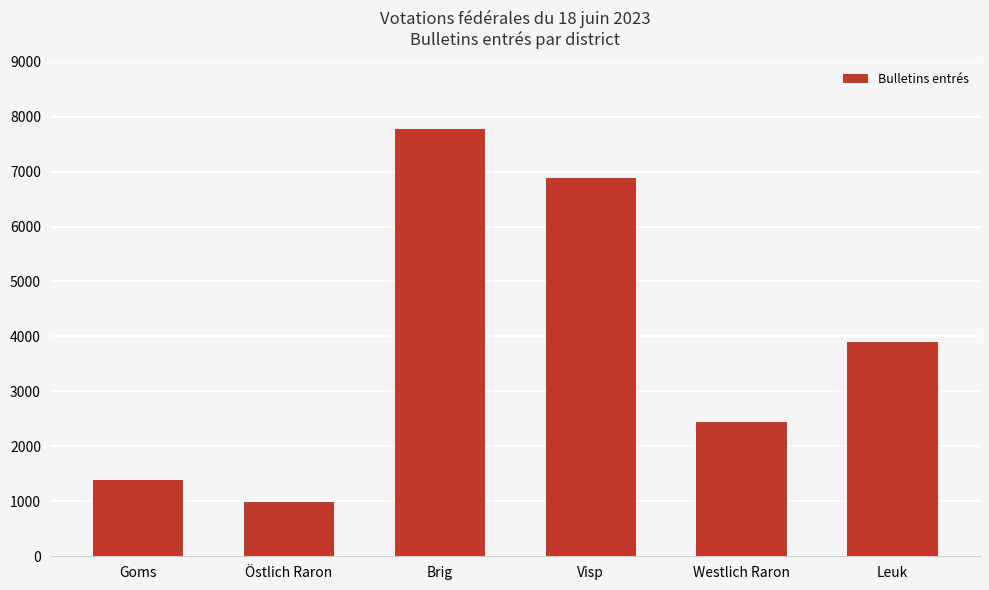

What is the label of the 4th bar from the right?

Brig